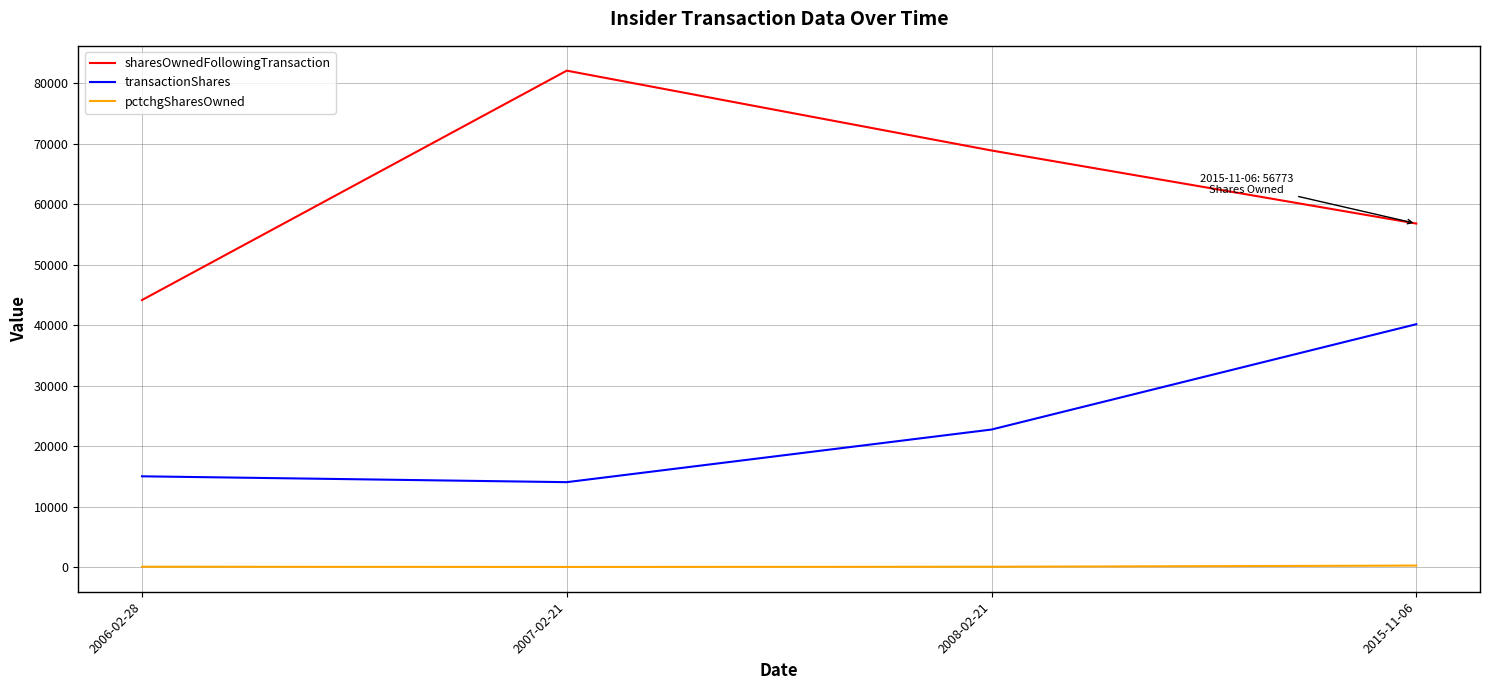

Is the value of pctchgSharesOwned at 2007-02-21 greater than the value of sharesOwnedFollowingTransaction at 2008-02-21?

No